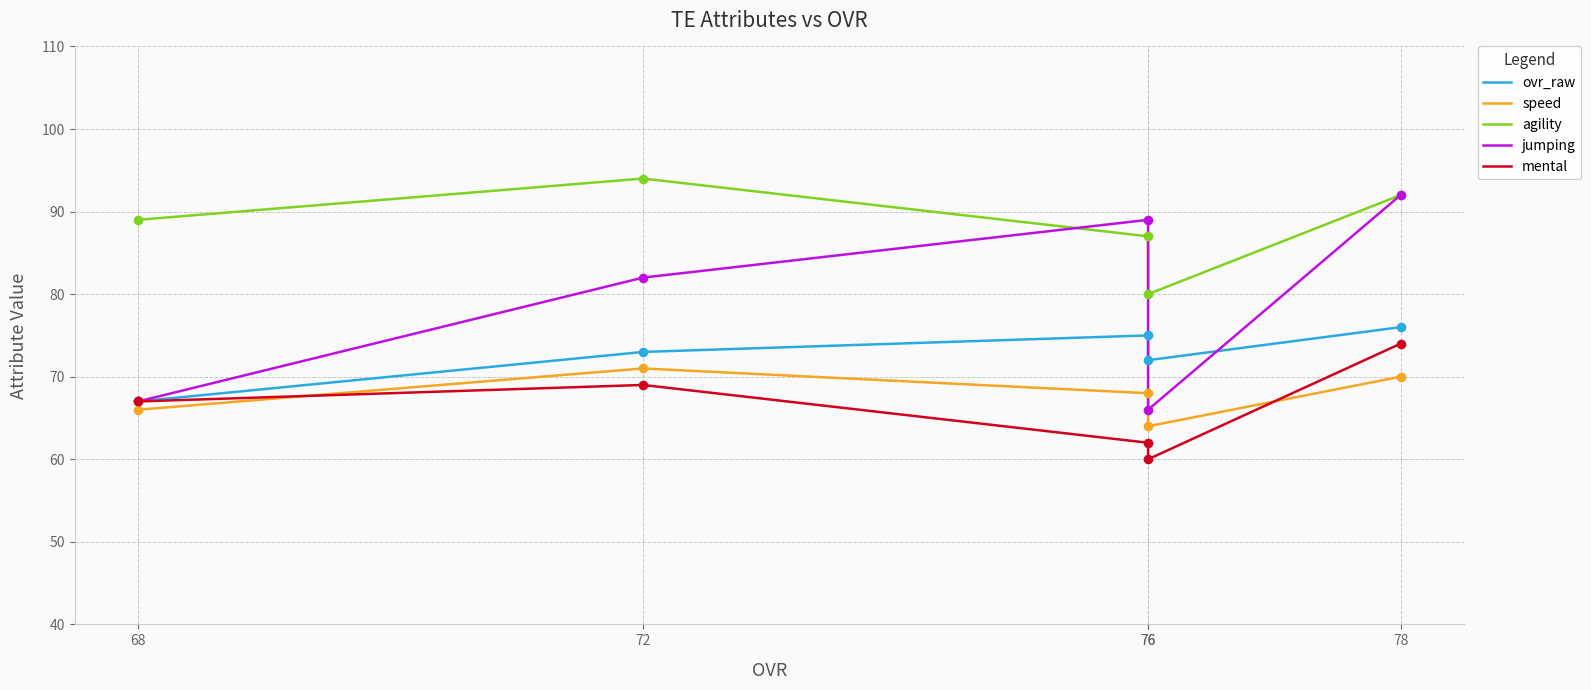

What is the total value across all series at 78?

404